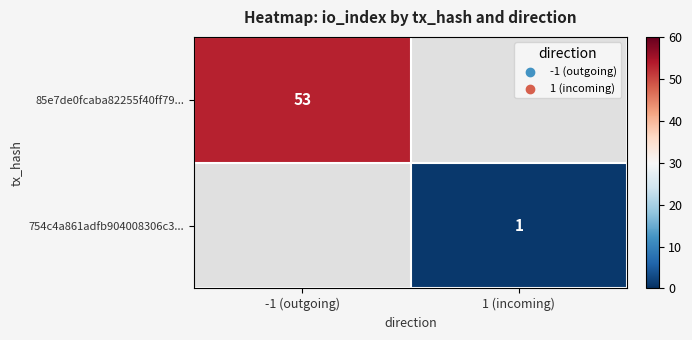

Is it true that 85e7de0fcaba82255f40ff79... equals 91 at -1 (outgoing)?

False